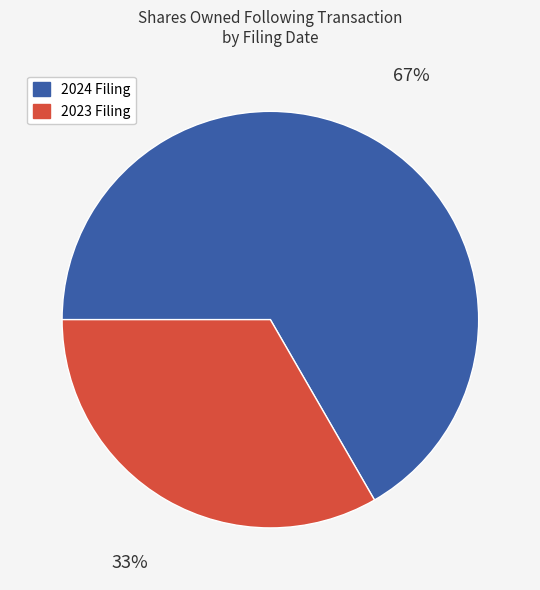

Rank the categories by value from highest to lowest.

2024 Filing, 2023 Filing